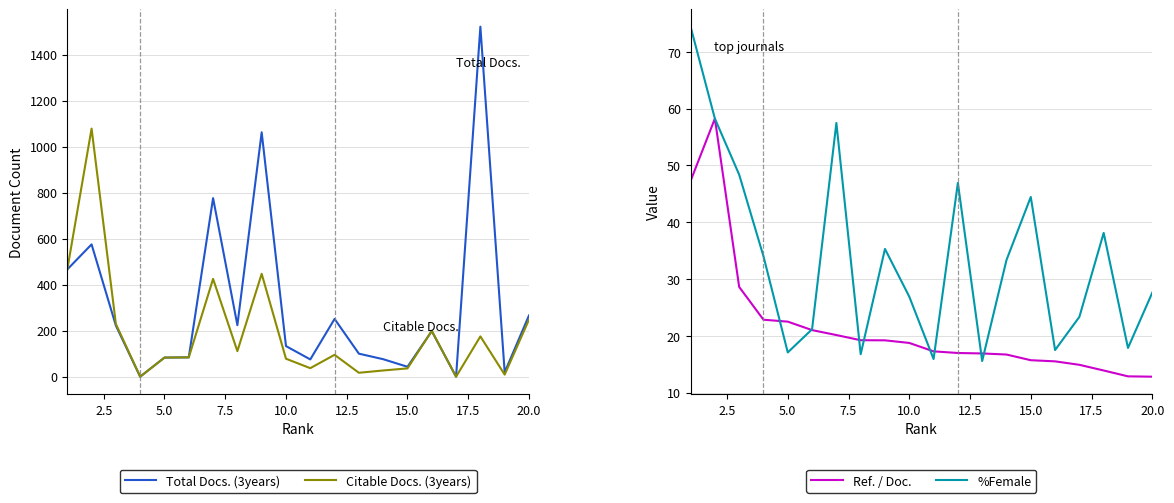

In Citable Docs. (3years), how many points are lower than both neighbors (excluding endpoints)?

6